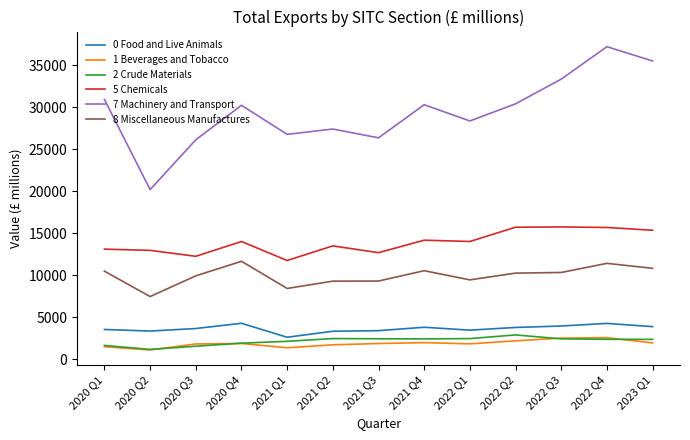

True or false: 2 Crude Materials and 5 Chemicals intersect in this chart.

False